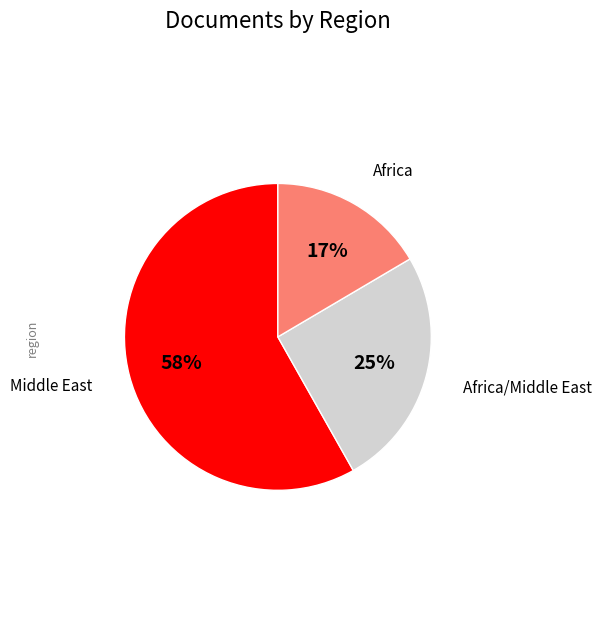

Is there any slice that represents more than half of the pie?

Yes